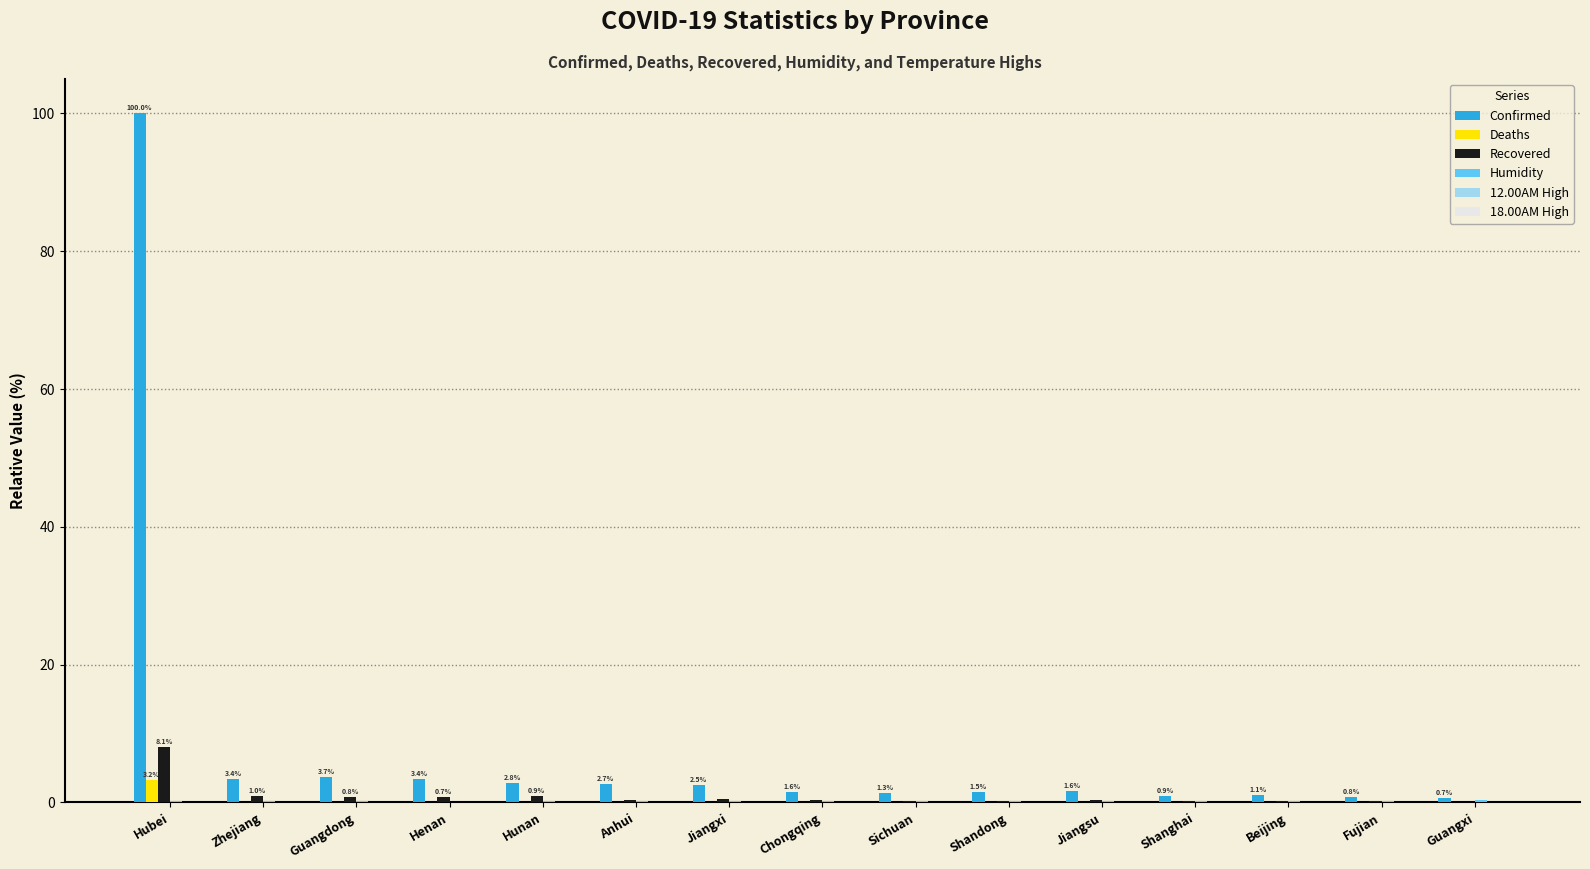

How many groups of bars are there?

15